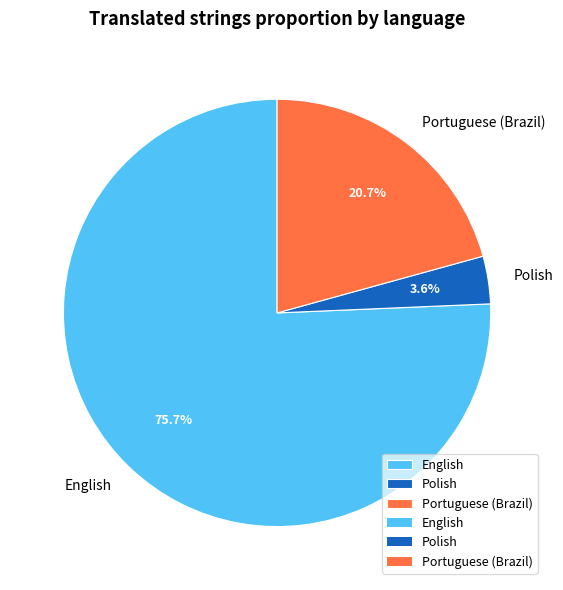

True or false: English accounts for 67% of the total.

False